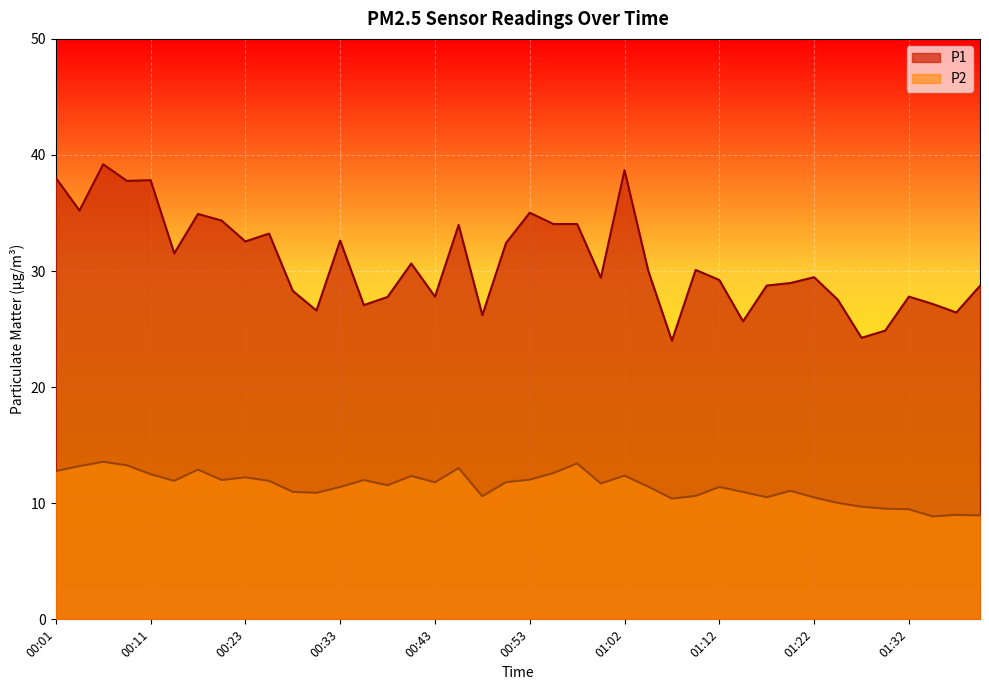

Does the chart display data point markers on the line(s)?

No